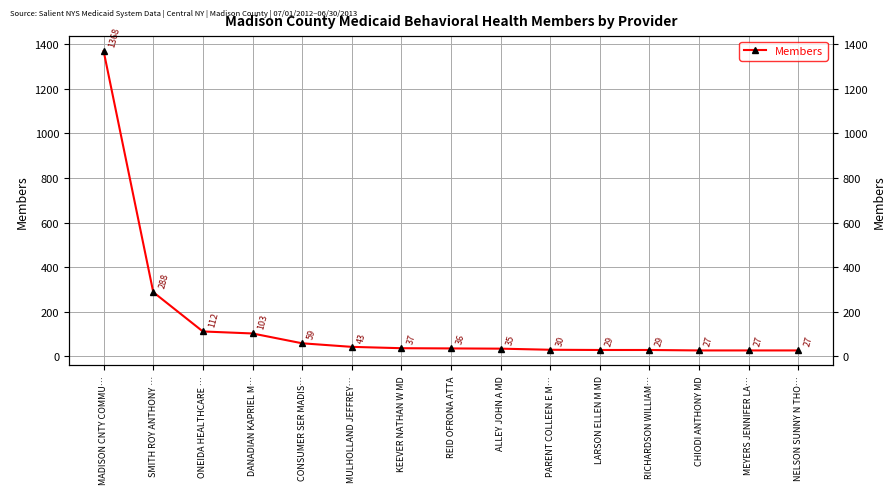

Where does the data first go above 36?

MADISON CNTY COMMU…